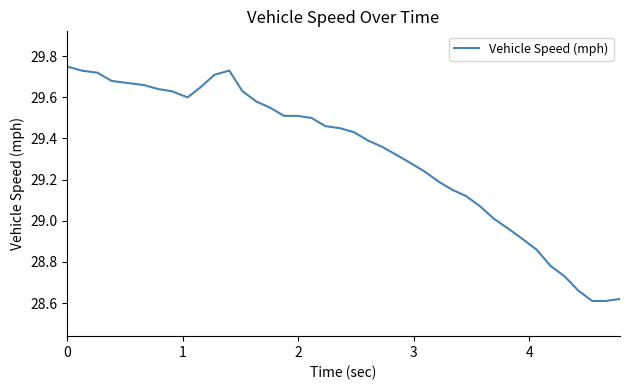

What is the difference between the maximum and minimum values?

1.1